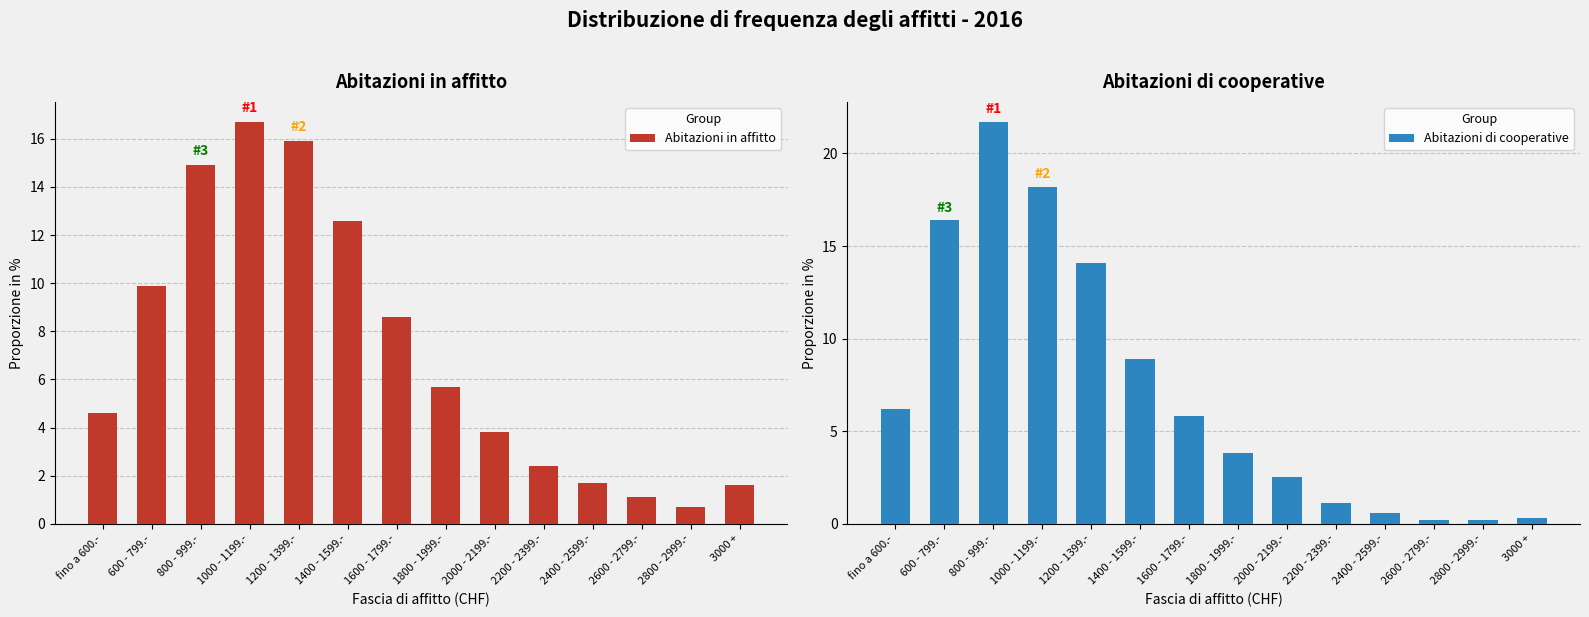

What is the highest value of the Abitazioni in affitto series?

16.7